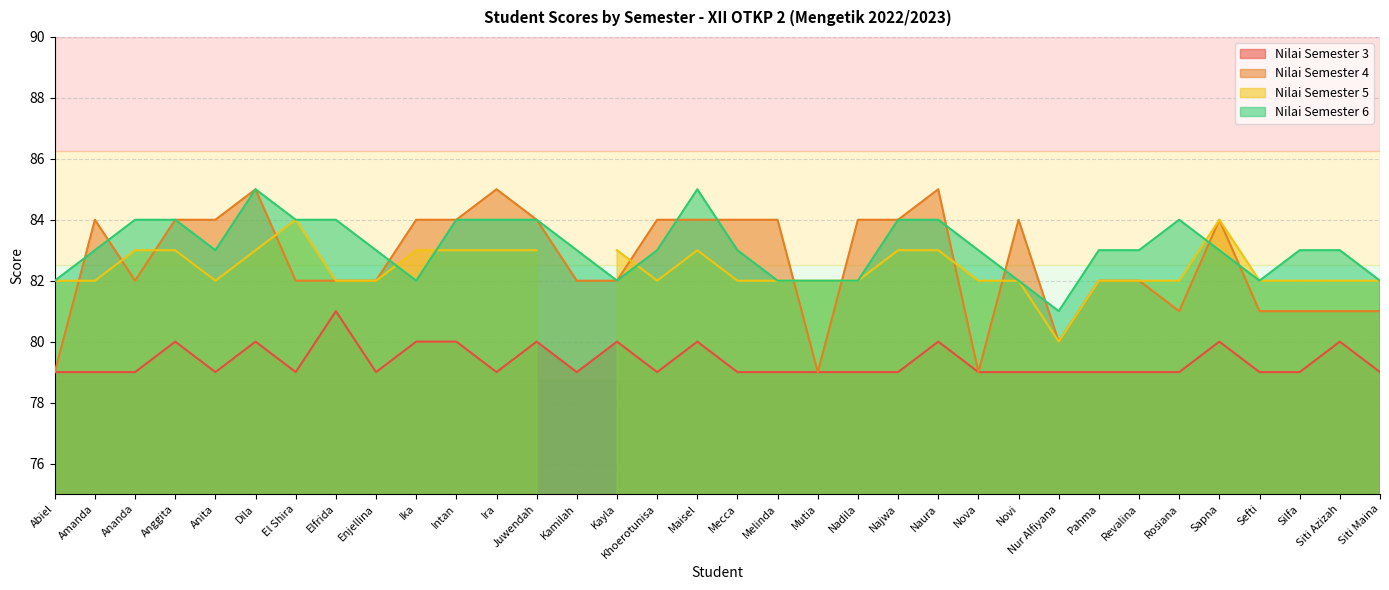

Which has a higher value, Novi or Sefti?

Novi